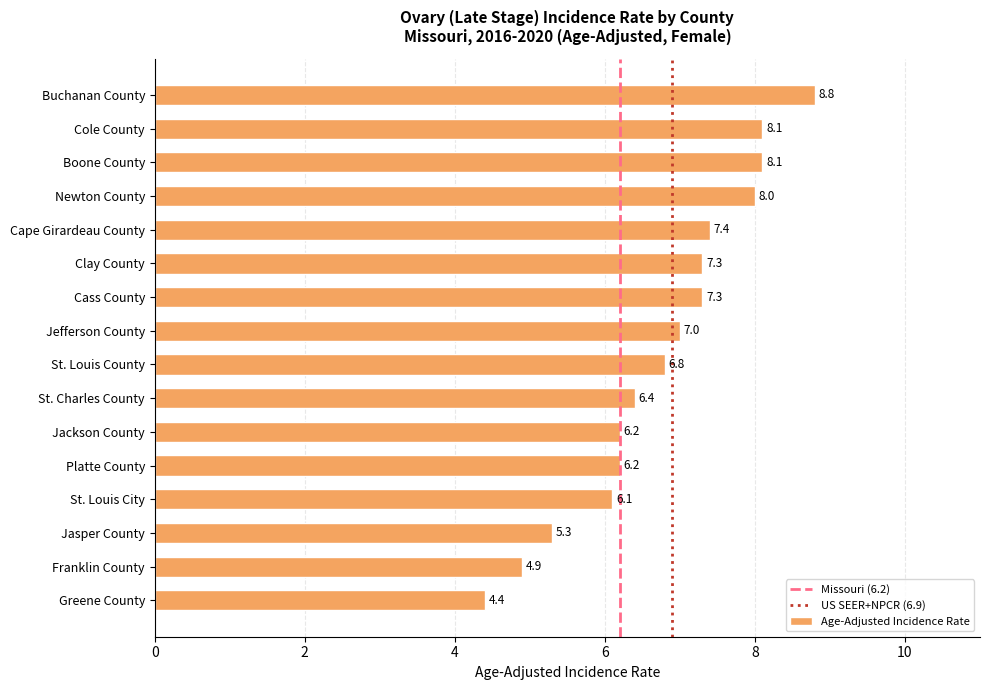

What is the average value?

6.8